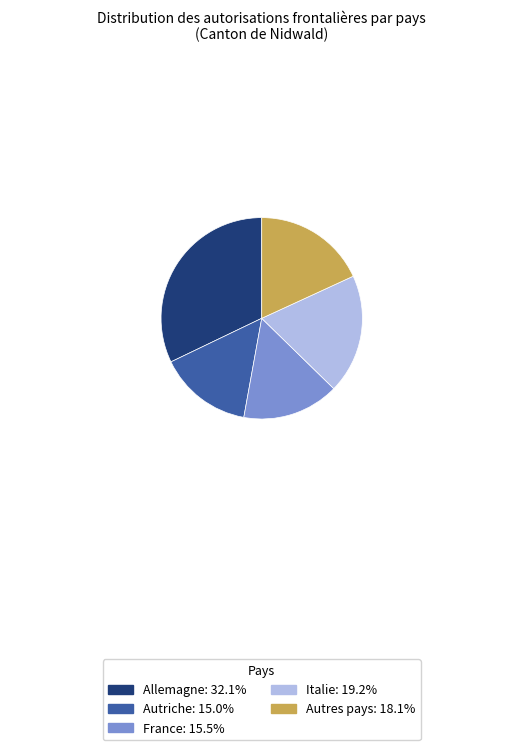

Rank the categories by value from lowest to highest.

Autriche, France, Autres pays, Italie, Allemagne